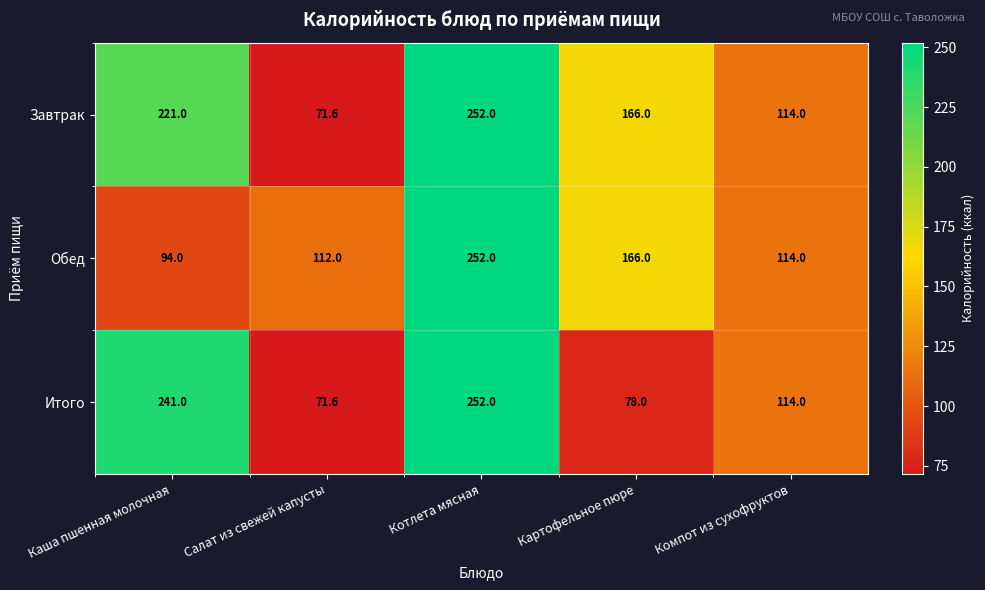

Which series has the largest total across all categories?

Завтрак